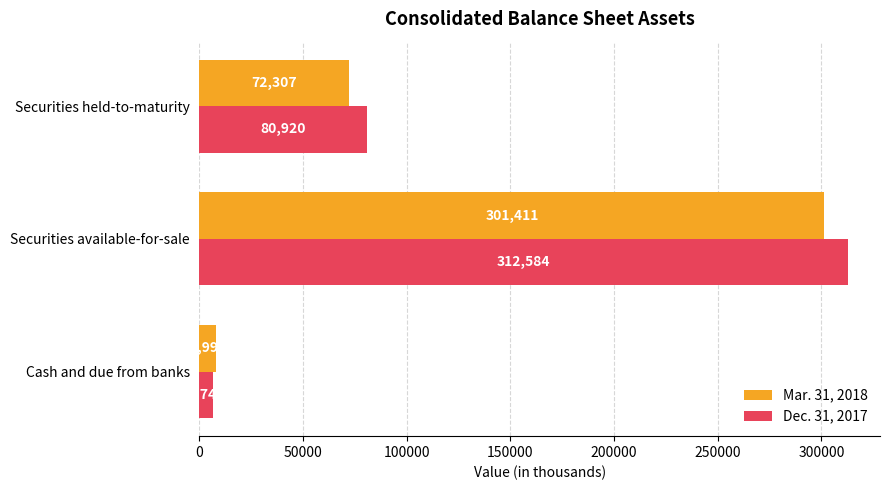

At which label does Dec. 31, 2017 reach its peak?

Securities available-for-sale